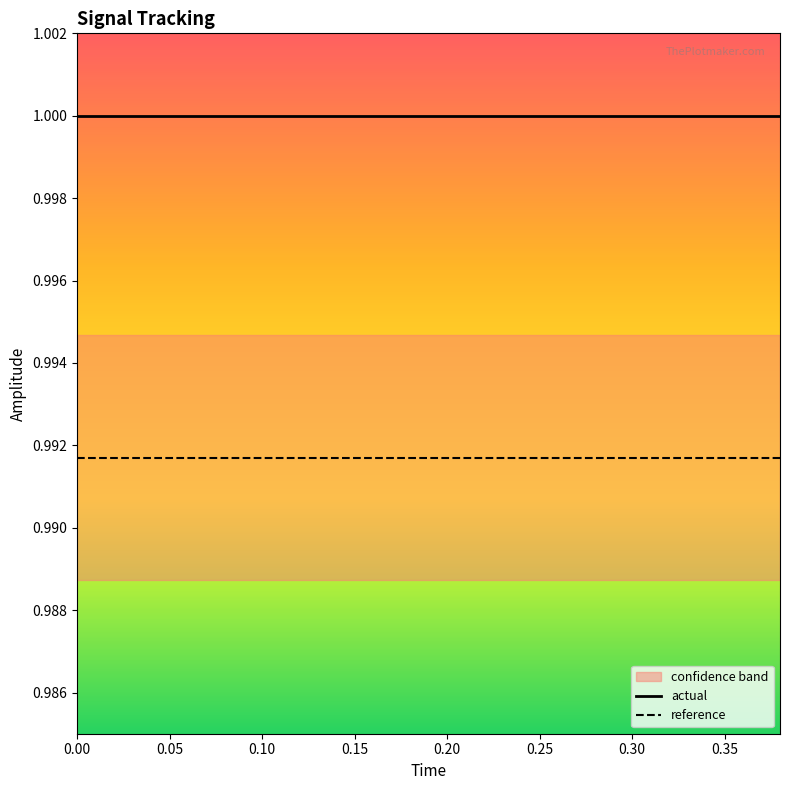

True or false: actual and reference intersect in this chart.

False